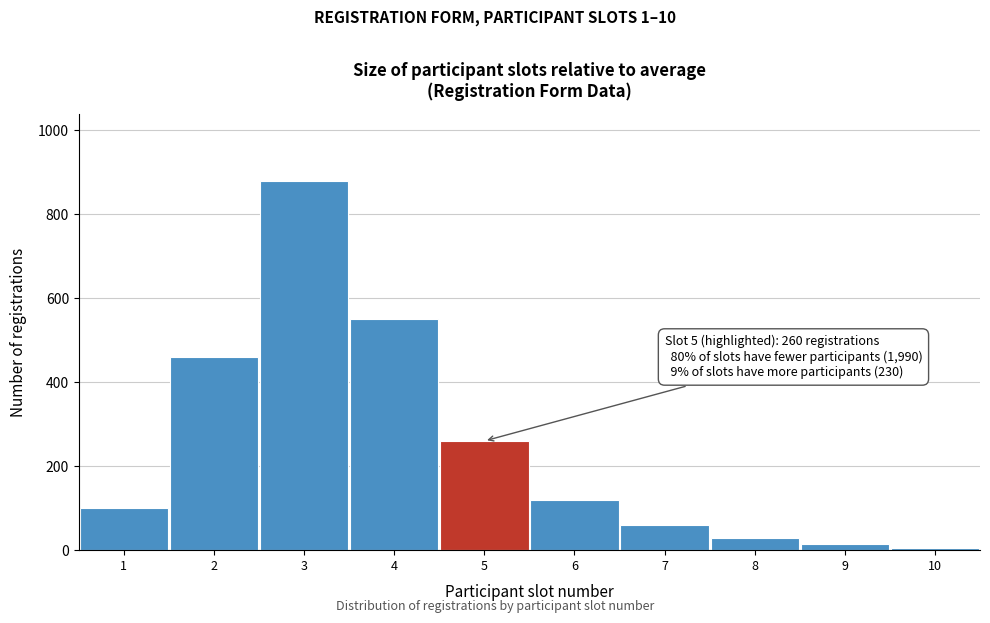

Reading left to right, list all the values displayed in this chart.

1=100	2=460	3=880	4=550	5=260	6=120	7=60	8=30	9=15	10=5